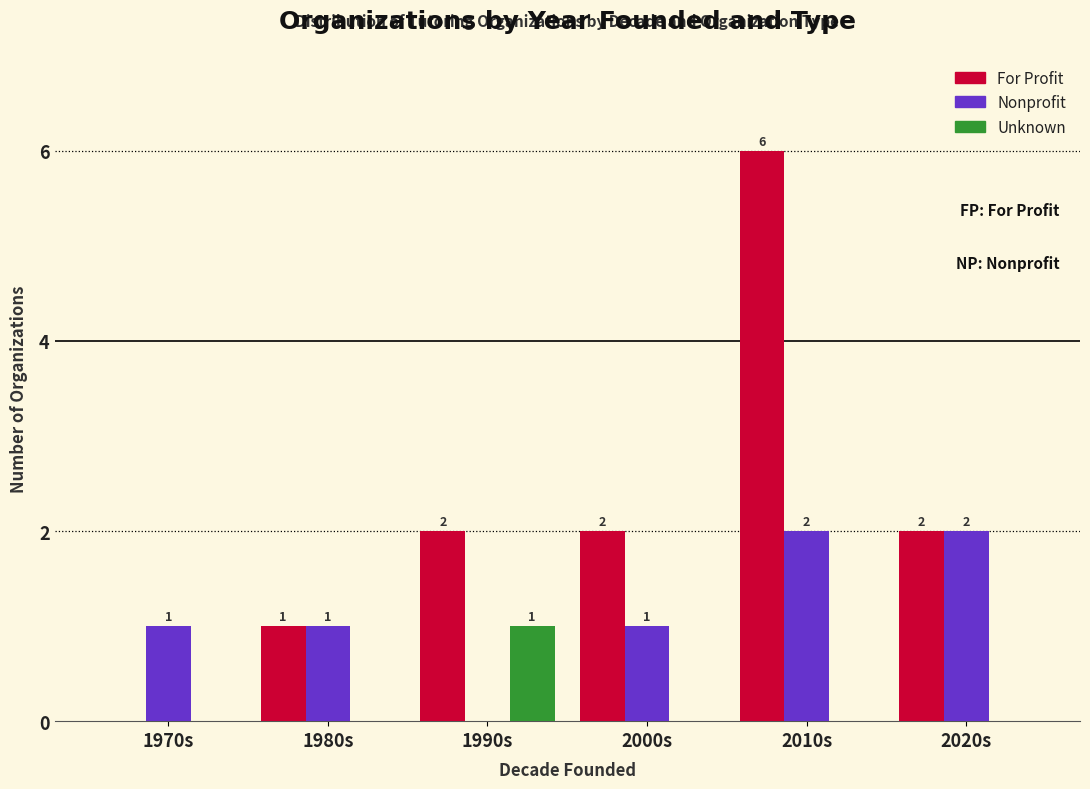

Which series has the largest total across all categories?

For Profit